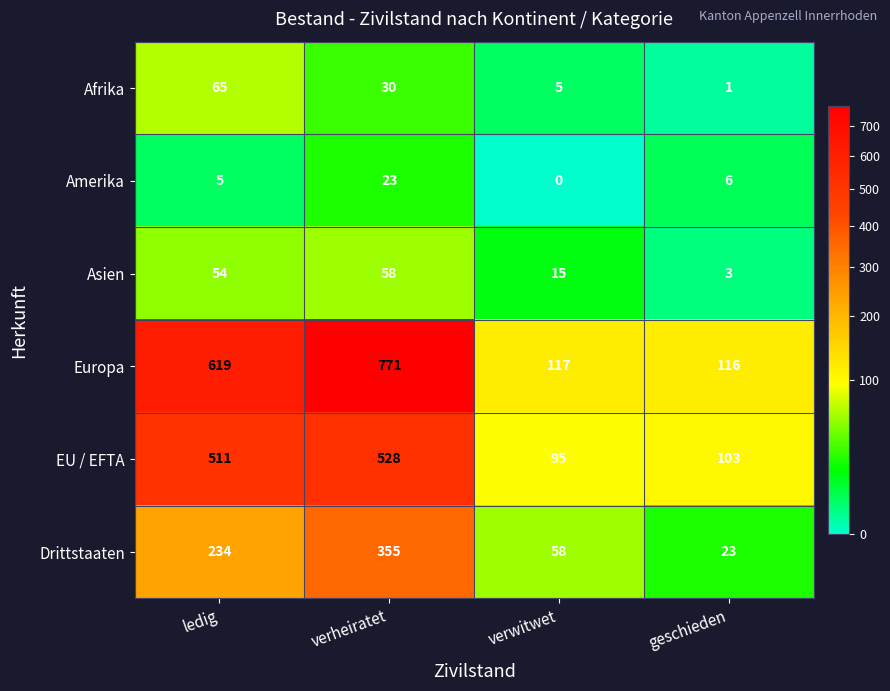

At which label is Asien closest to 30?

verwitwet